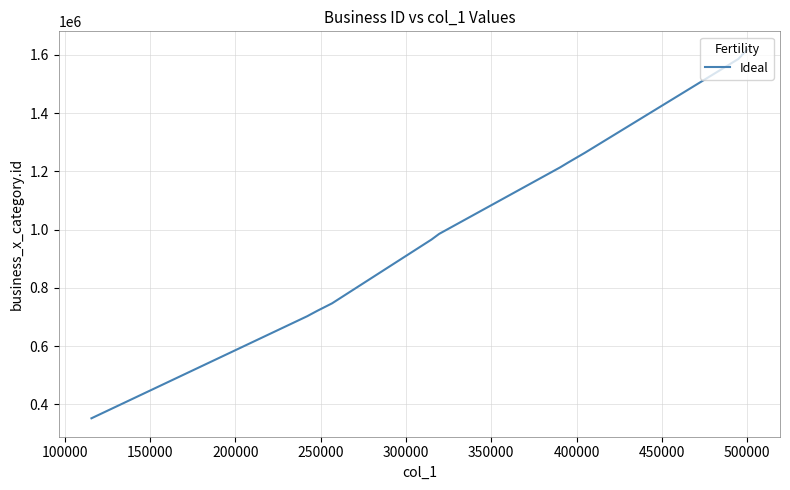

What is the difference between the maximum and minimum values?

1265613